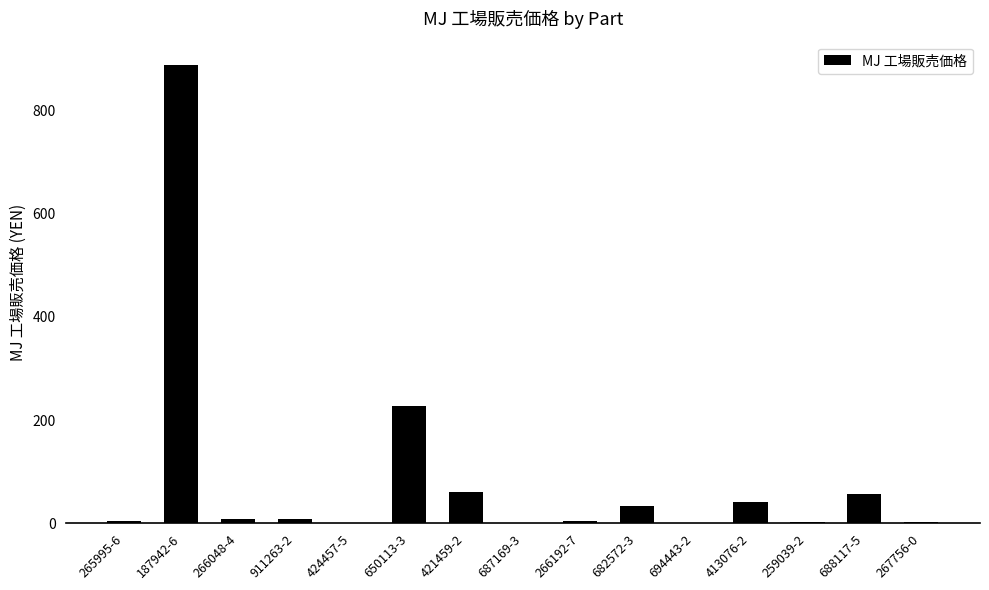

What is the difference between the values at 421459-2 and 266048-4?

53